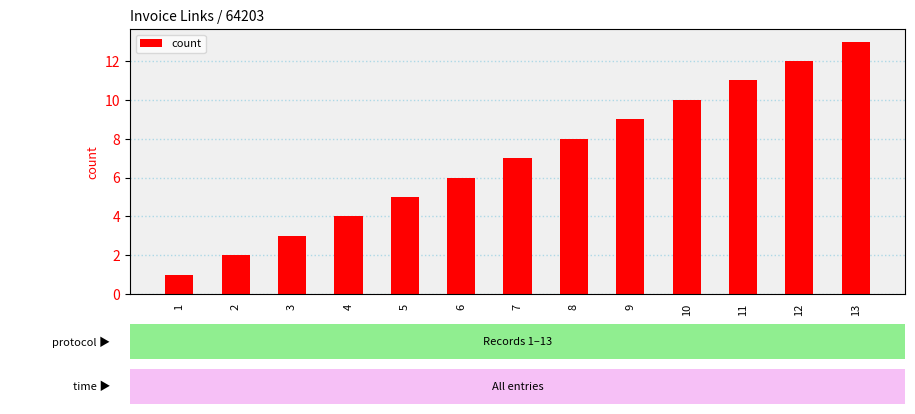

The value at 13 is 7. True or false?

False